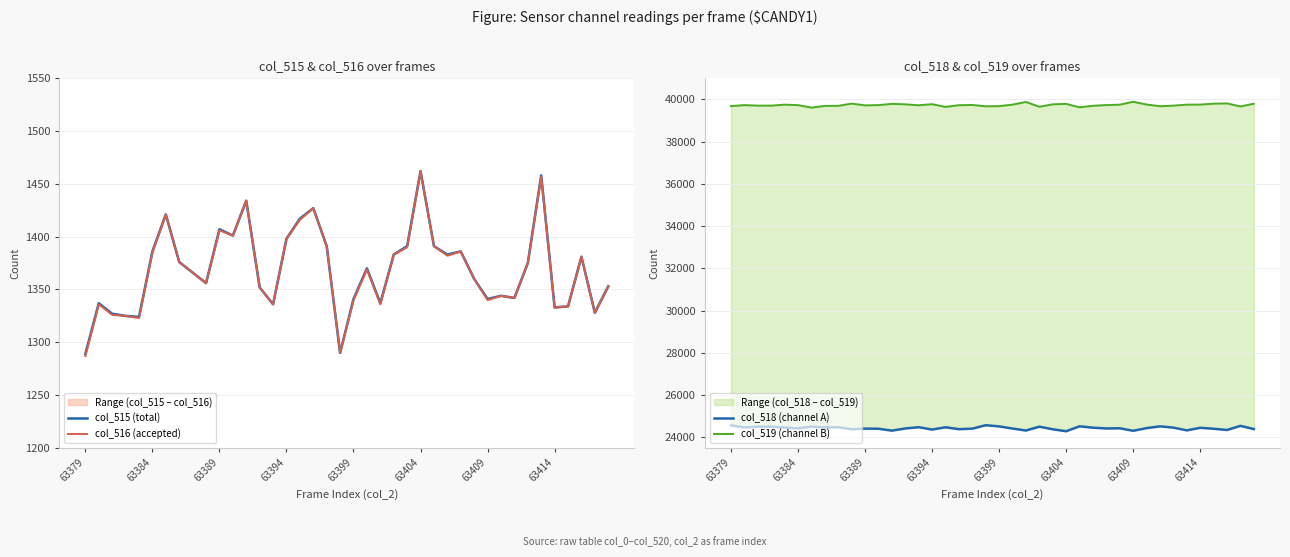

The value of col_516 (accepted) at 37 is 1381. True or false?

True